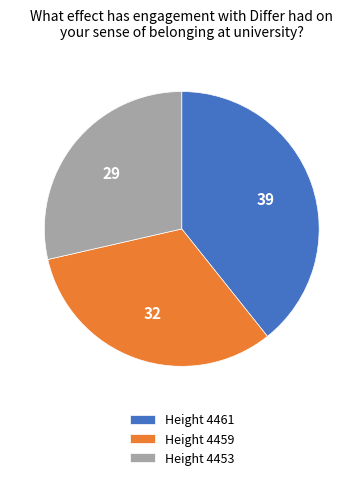

Which category has the biggest portion of the pie?

Height 4461